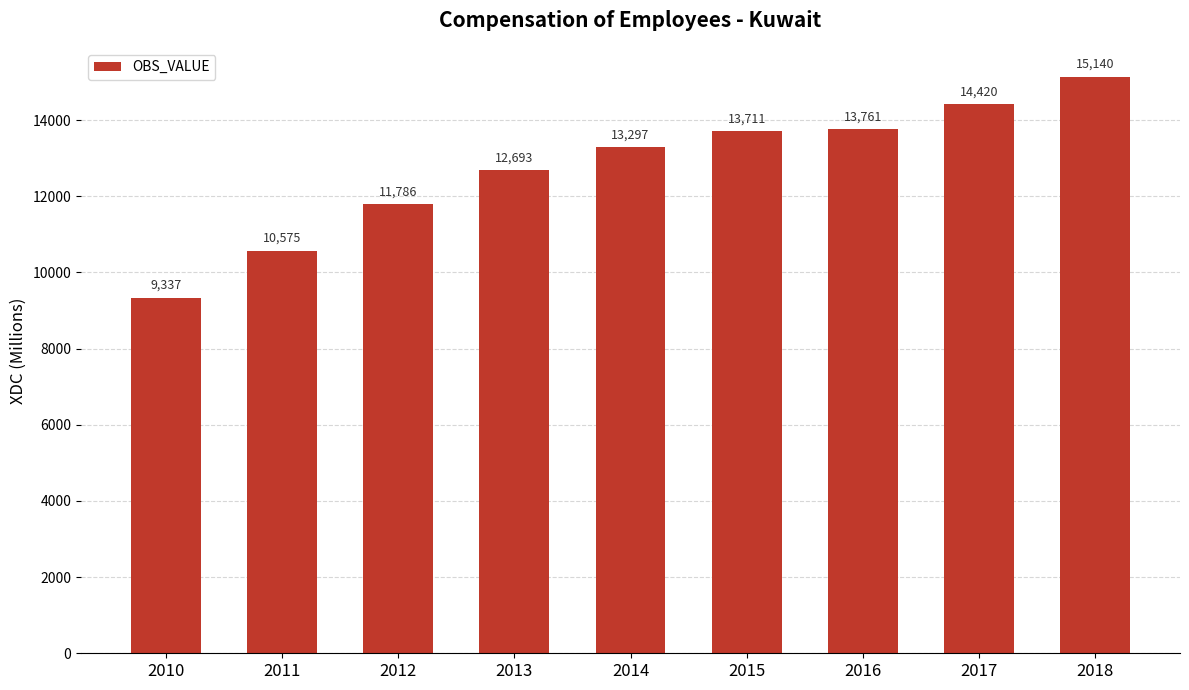

What is the difference between the maximum and minimum values?

5803.4